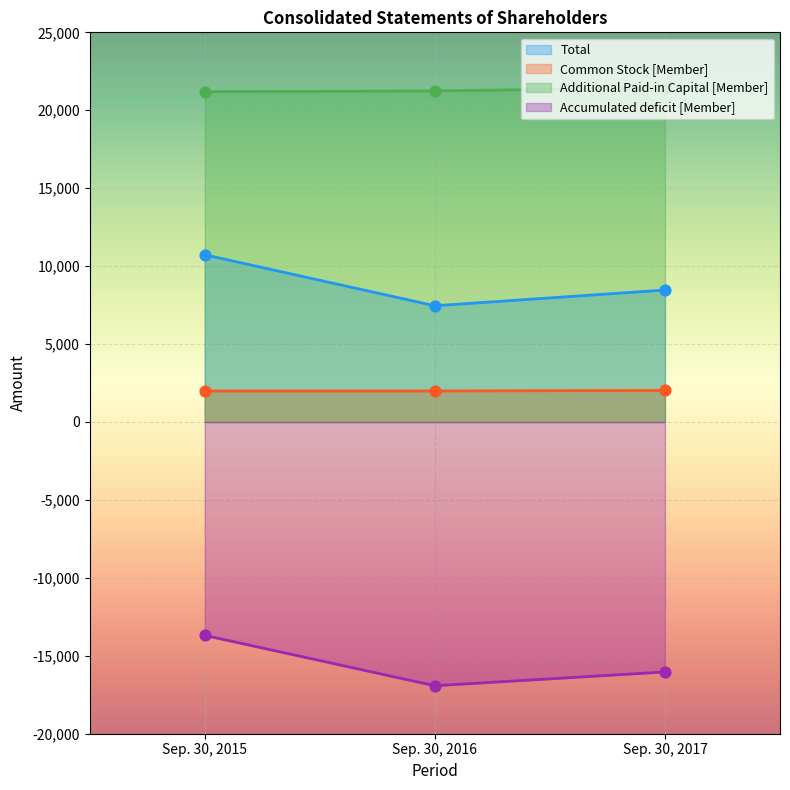

Which series reaches the maximum Y coordinate?

Additional Paid-in Capital [Member]